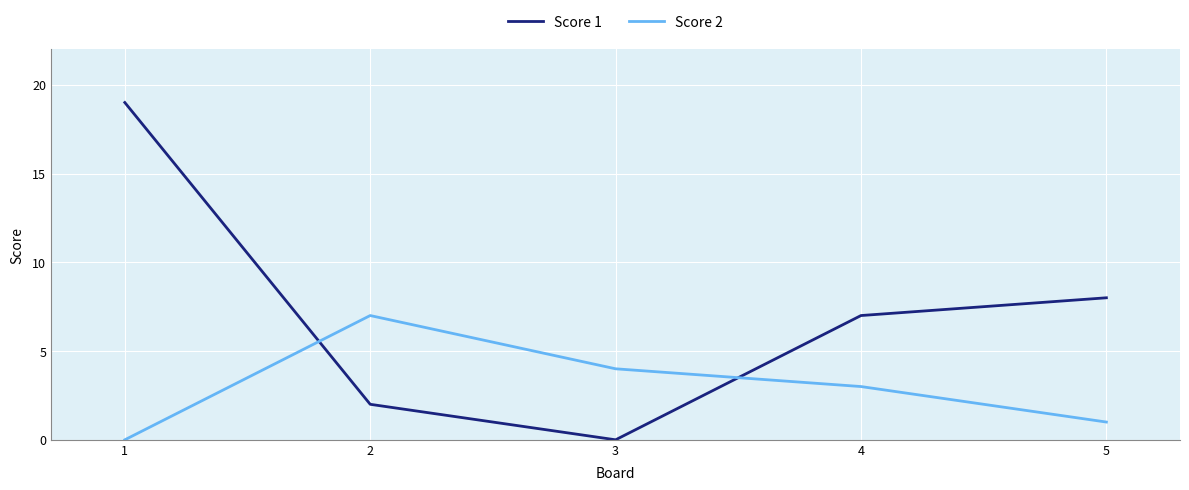

Which series has the largest range (max minus min)?

Score 1